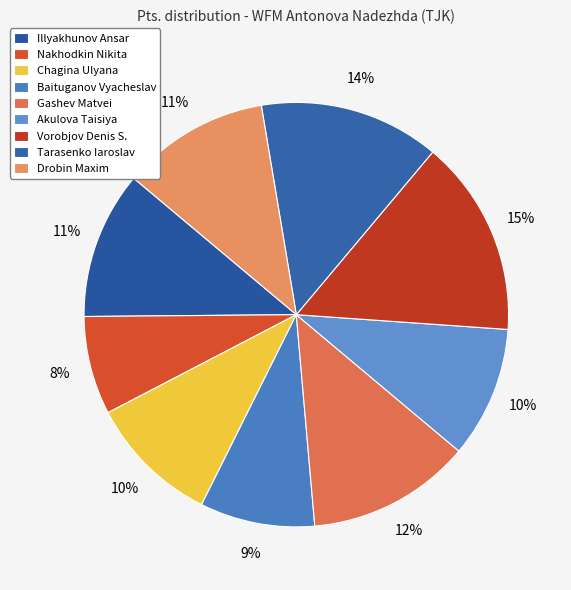

Which category has the biggest portion of the pie?

Vorobjov Denis S.